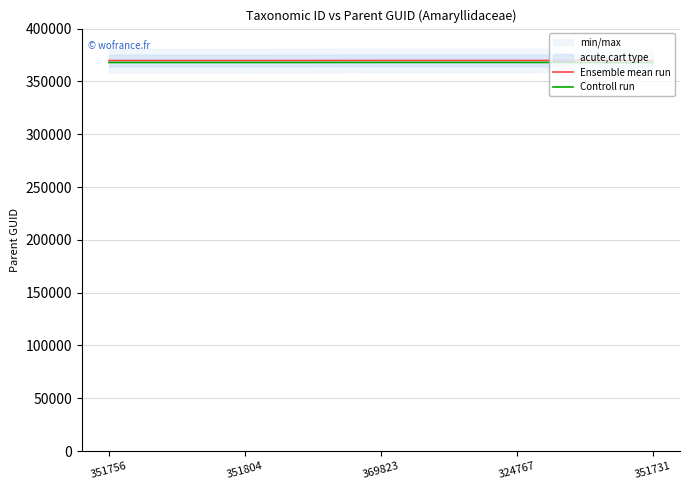

What is the average value of the Controll run series?

367928.1